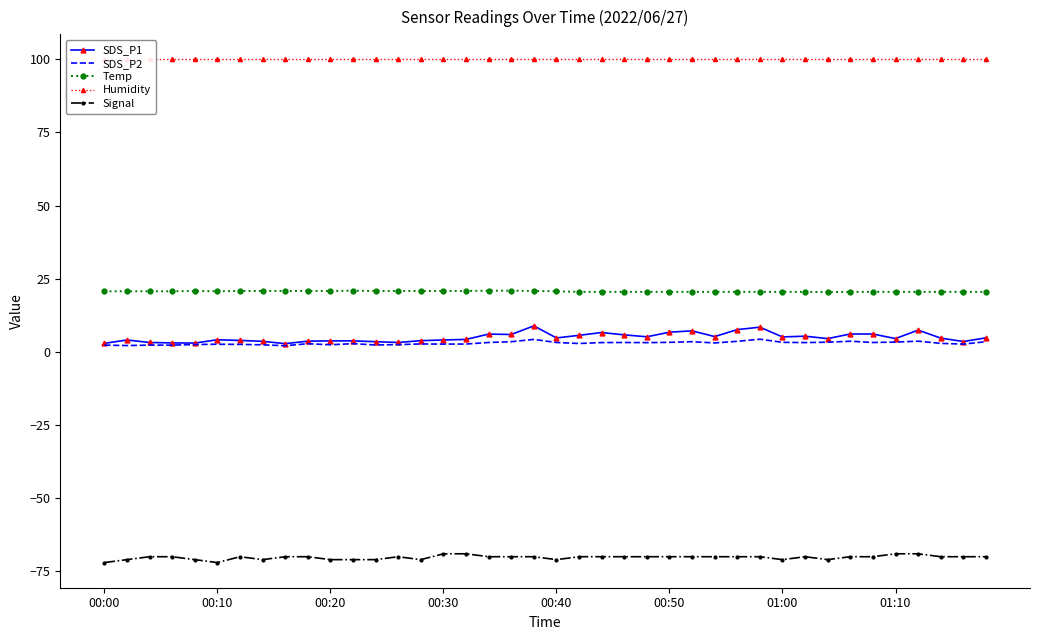

True or false: SDS_P1 and Signal intersect in this chart.

False